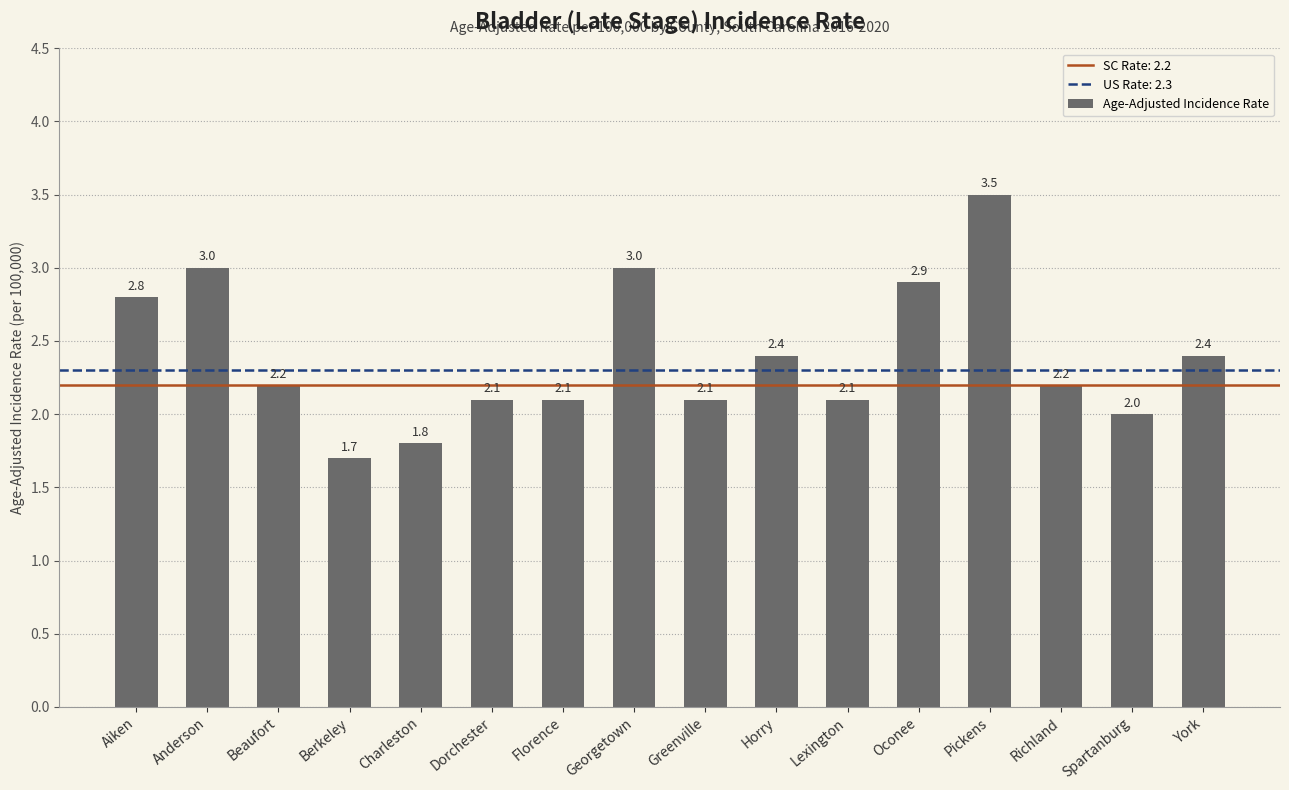

The chart shows a value of 3.5 at Pickens. True or false?

True